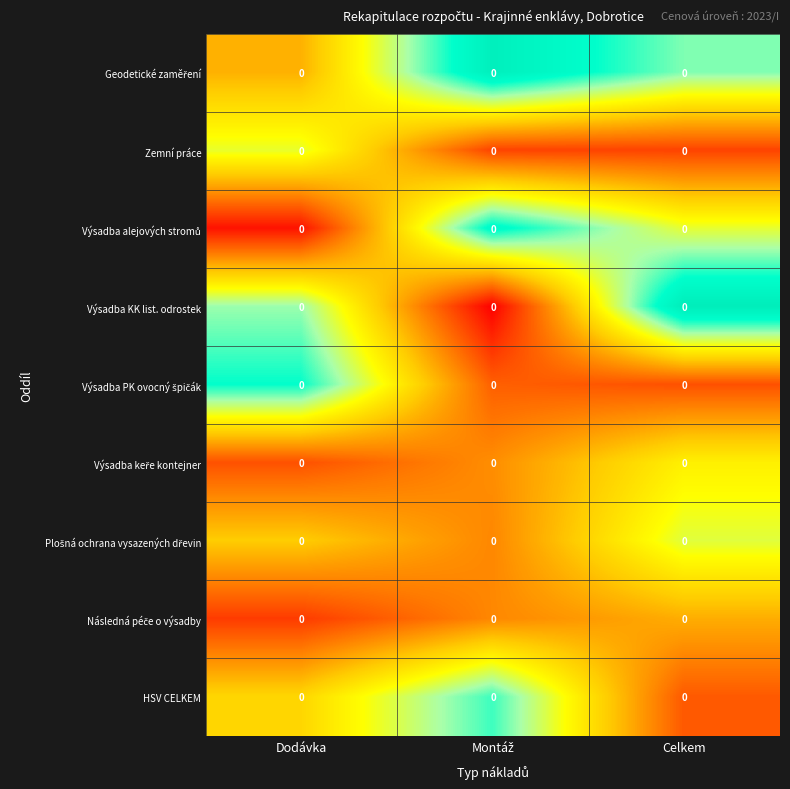

Rank the series by their maximum value, from lowest to highest.

Následná péče o výsadby, Výsadba keře kontejner, Zemní práce, Plošná ochrana vysazených dřevin, HSV CELKEM, Výsadba PK ovocný špičák, Výsadba alejových stromů, Geodetické zaměření, Výsadba KK list. odrostek